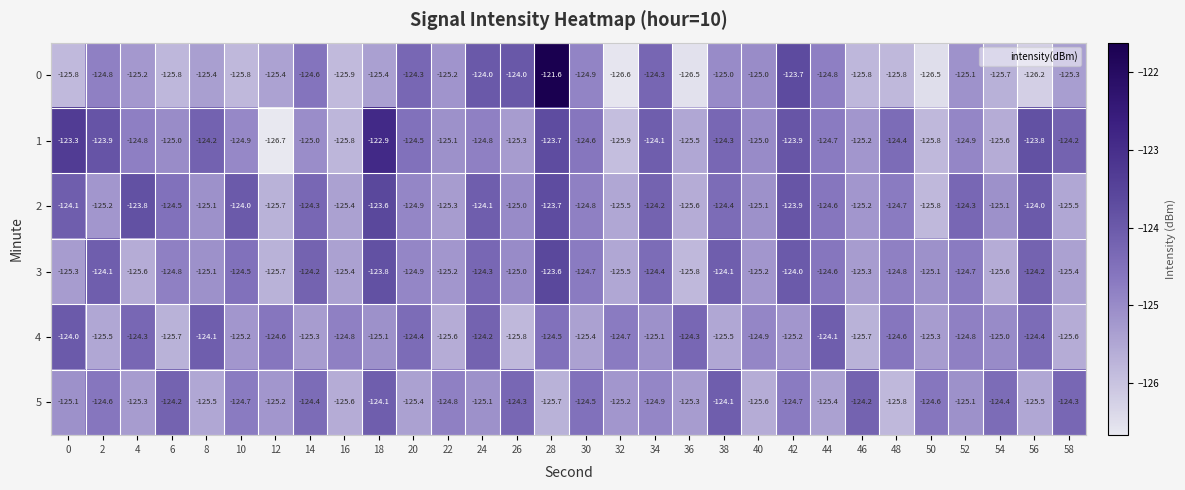

How many series are shown in this chart?

6